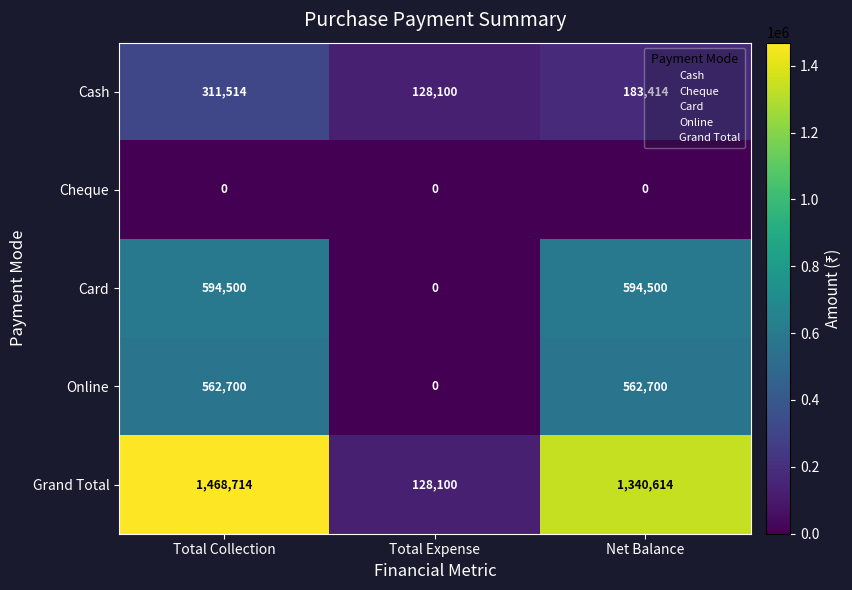

Count the number of categories in the chart.

3